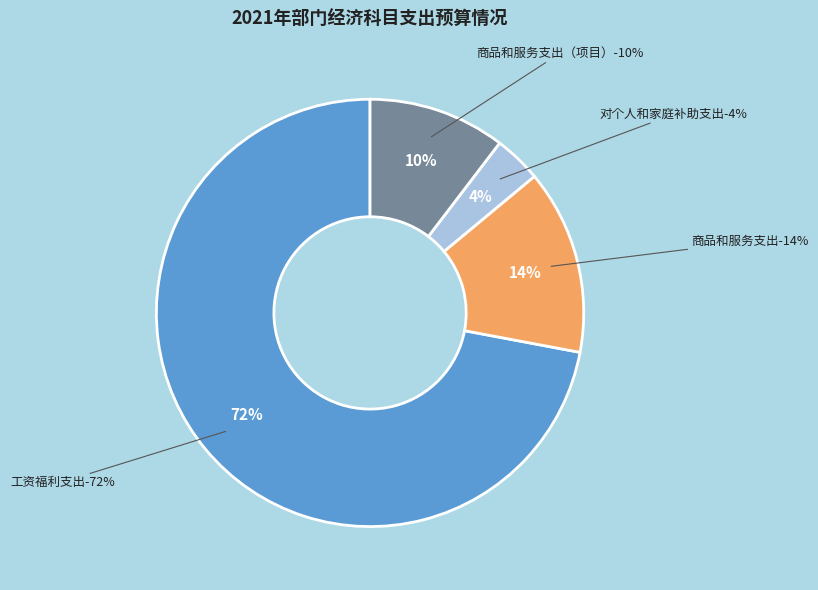

Which has a higher value, 商品和服务支出（项目） or 对个人和家庭补助支出?

商品和服务支出（项目）